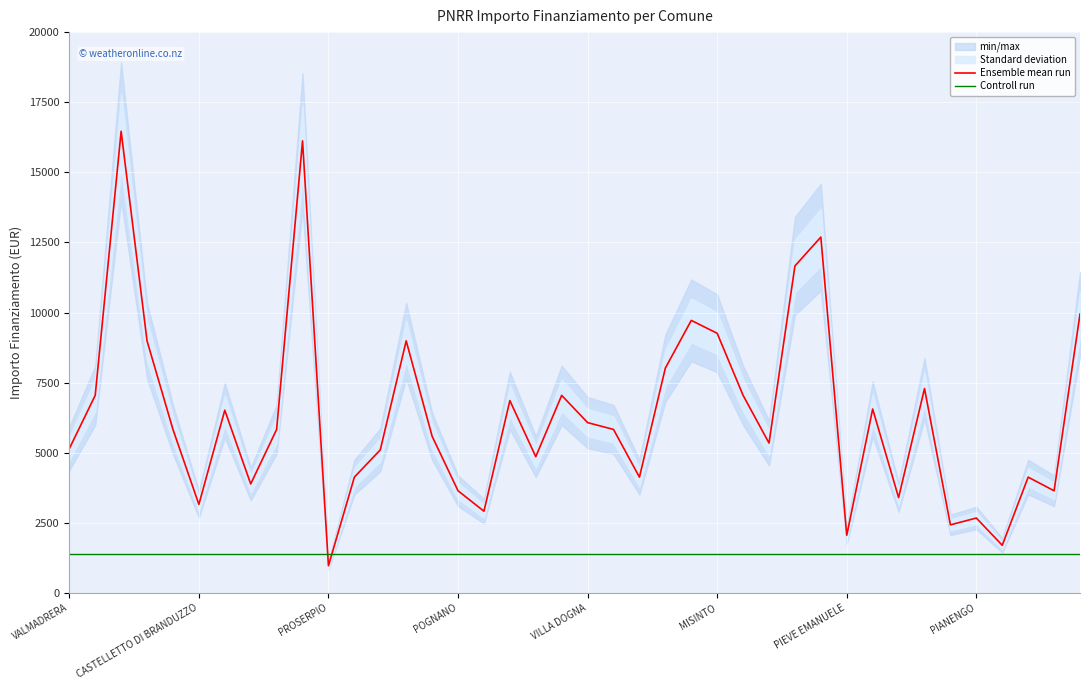

At how many categories does at least one series exceed 15964?

2